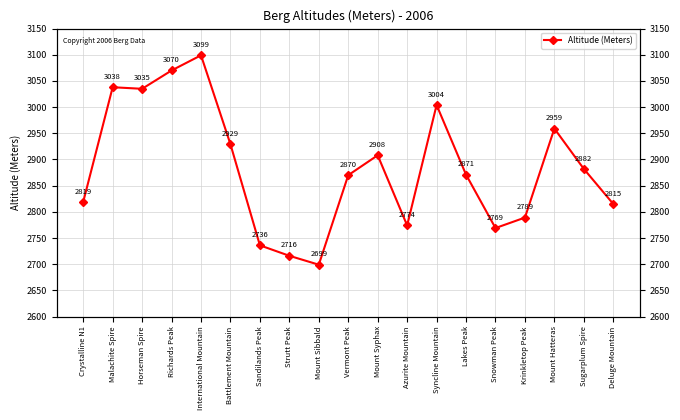

What is the sum of the values at Strutt Peak and Mount Syphax?

5624